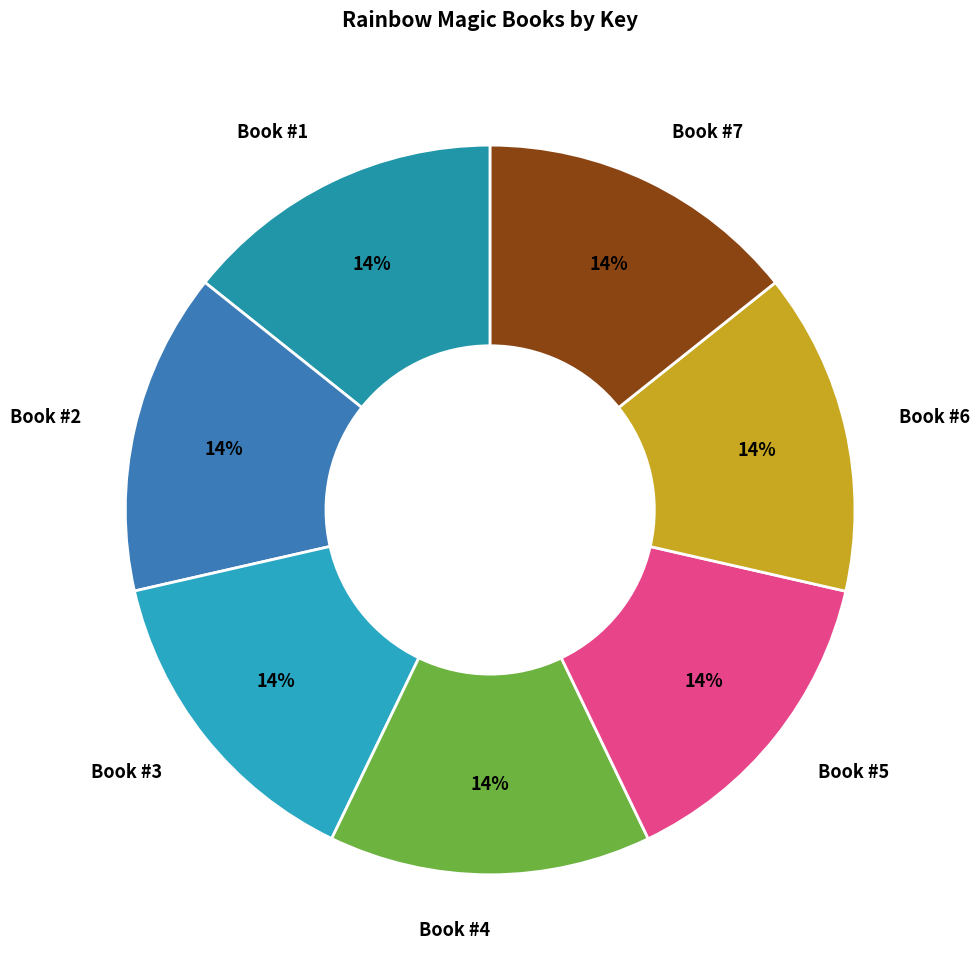

To the nearest percent, what percentage of the pie is Book #5?

14%